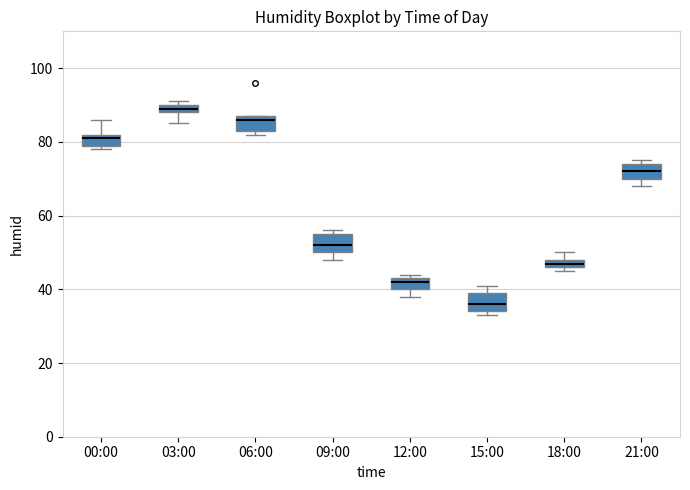

Which box's median line is the highest?

03:00